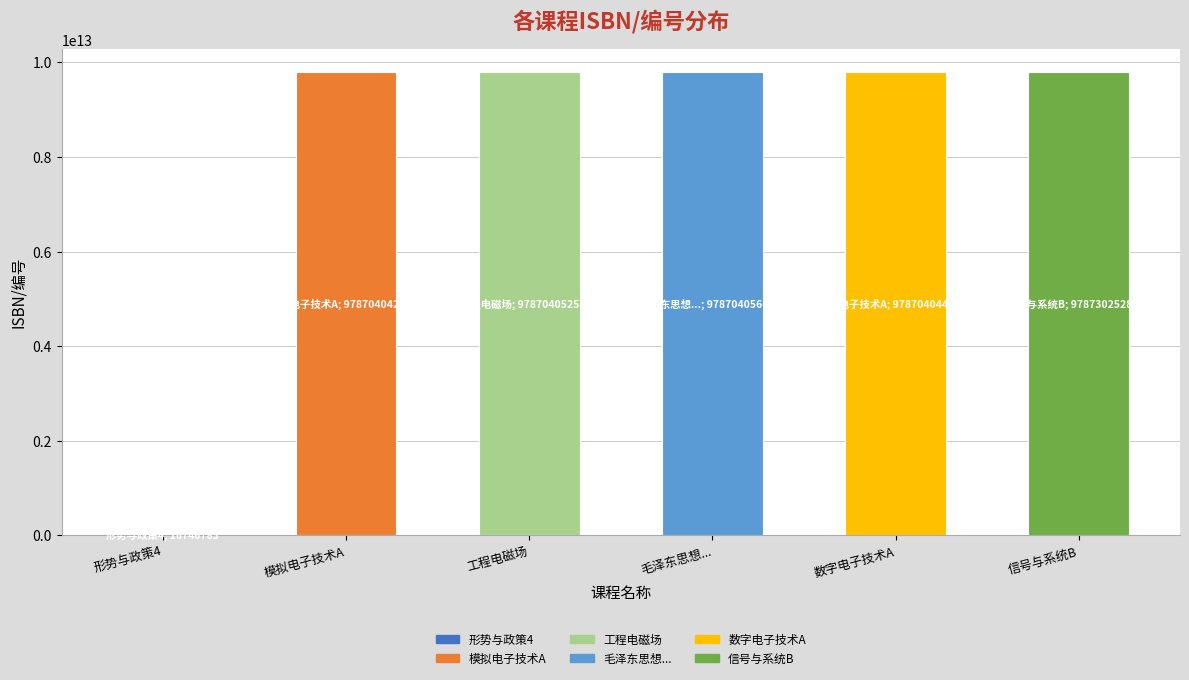

What value does the data have at 信号与系统B, to the nearest 10?

9787302528240